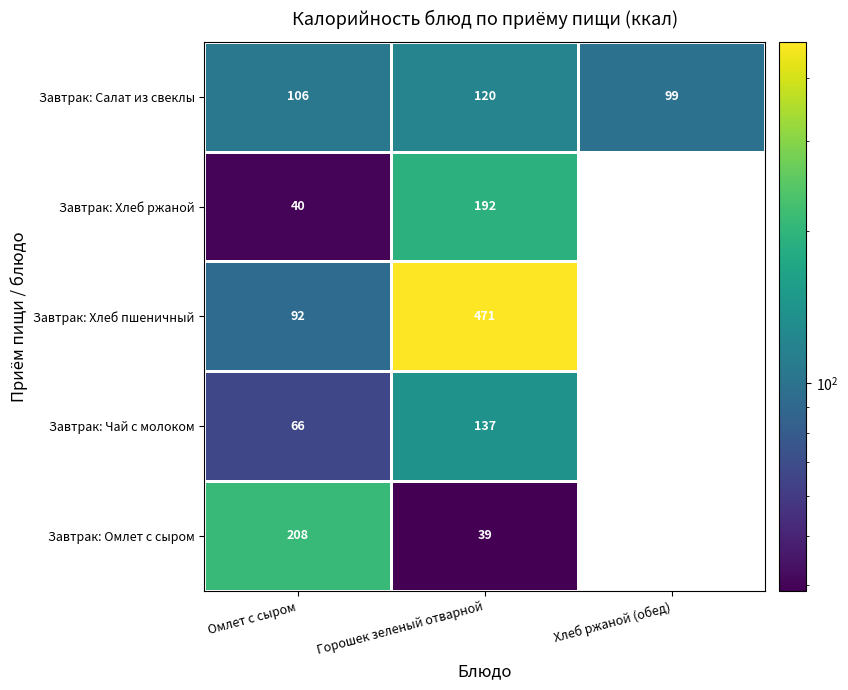

Is it true that Завтрак: Чай с молоком equals 88.6 at Горошек зеленый отварной?

False